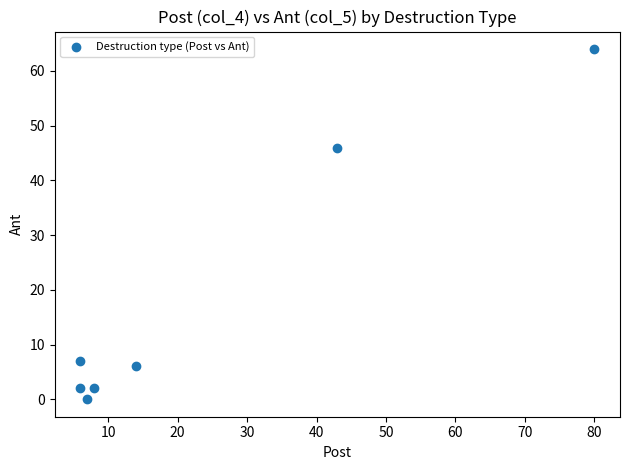

What is the average X value?

23